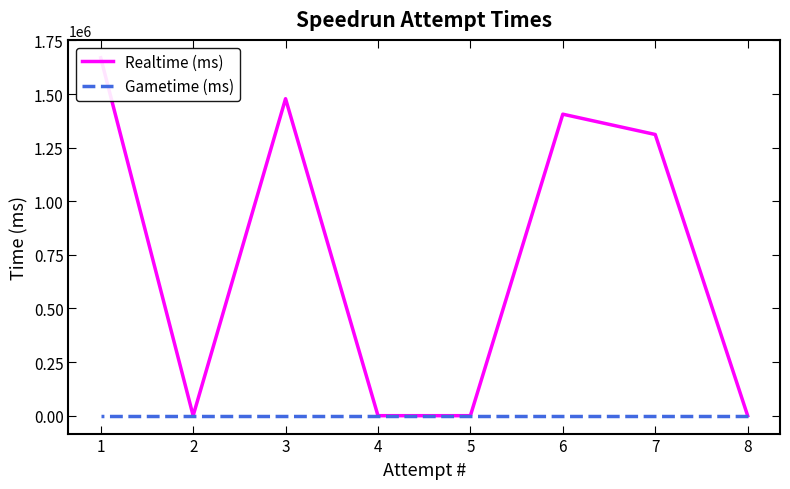

How many data points does each series have?

8